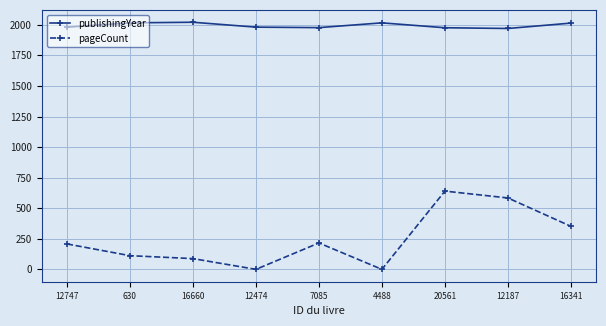

Which series has the largest total across all categories?

publishingYear